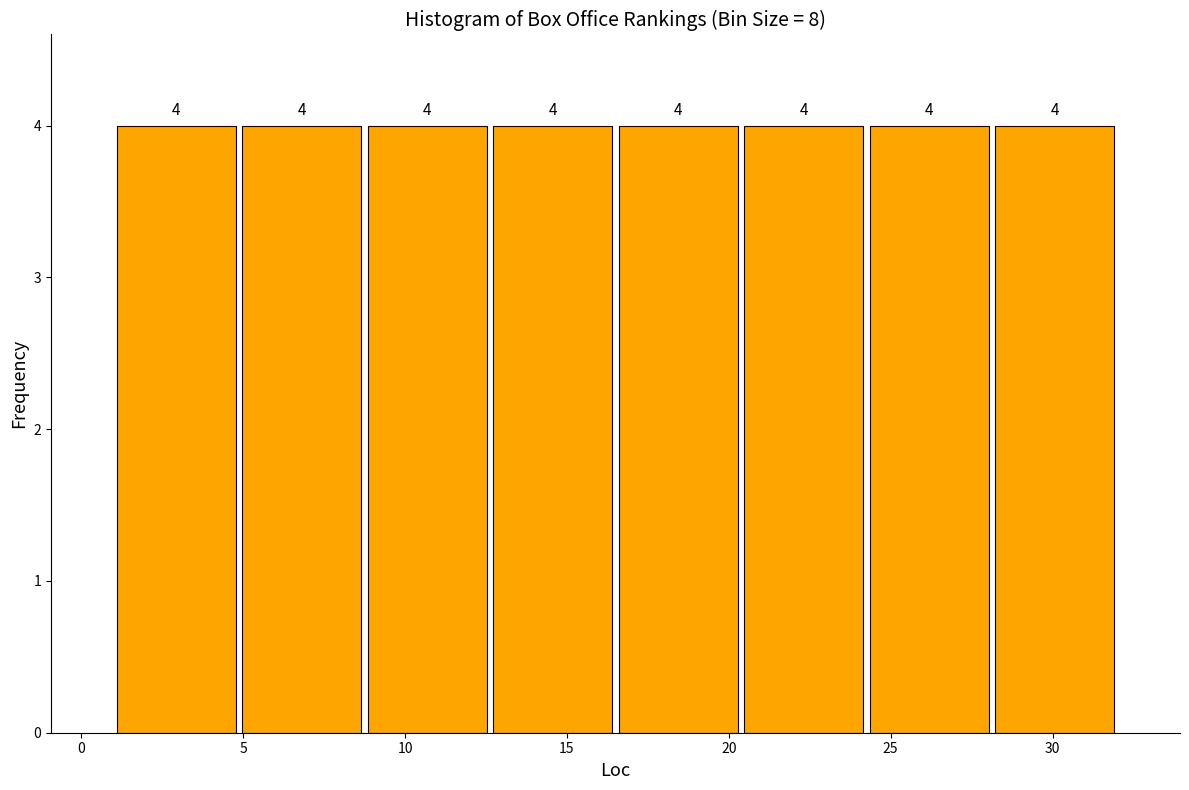

Reading left to right, transcribe this chart: for each bar, give the range it covers on the x-axis and its height. The bar edges are not printed on the chart, so give them approximately, as read against the axis.

1.0 to 5.0: 4
5.0 to 9.0: 4
9.0 to 12.5: 4
12.5 to 16.5: 4
16.5 to 20.5: 4
20.5 to 24.5: 4
24.5 to 28.0: 4
28.0 to 32.0: 4